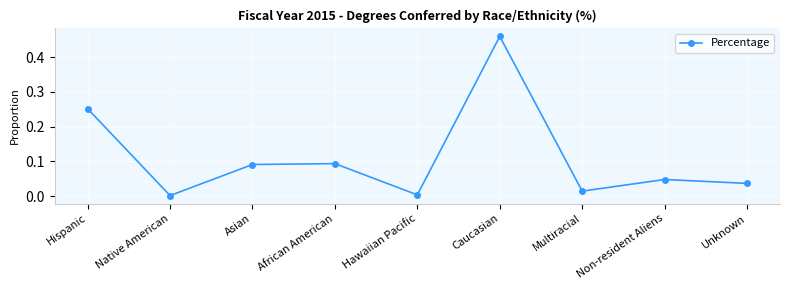

True or false: the data has more than 0 interior local peaks.

True